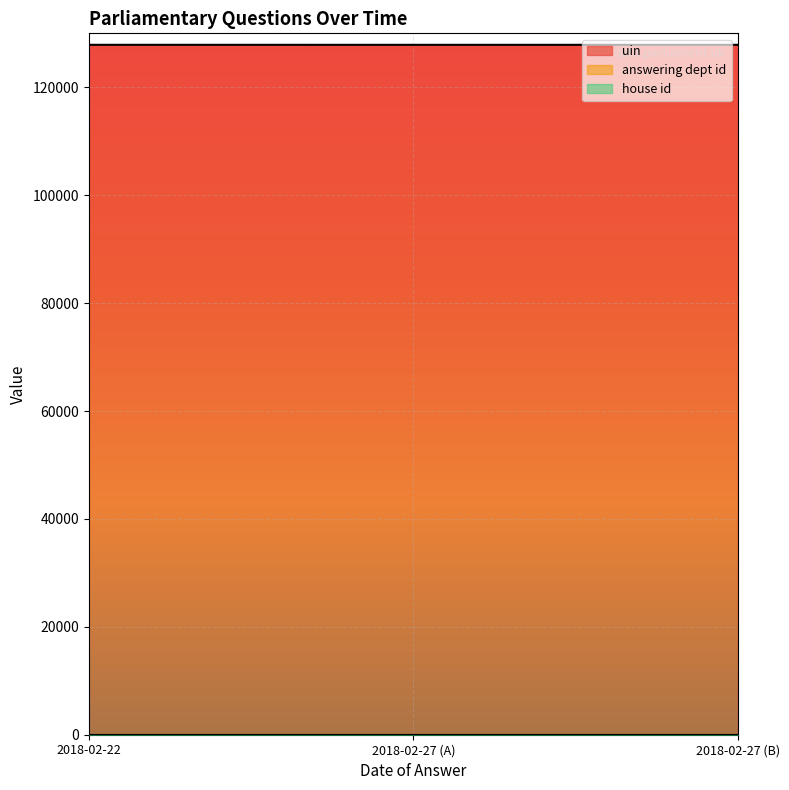

How many lines are shown in the chart?

3